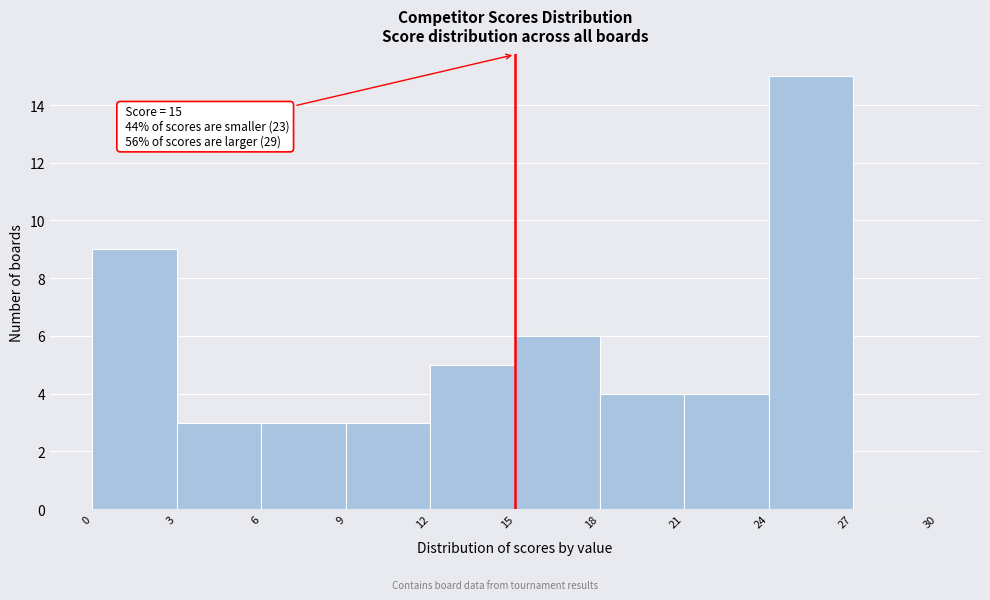

Which range on the x-axis has the tallest bar?

24 to 27